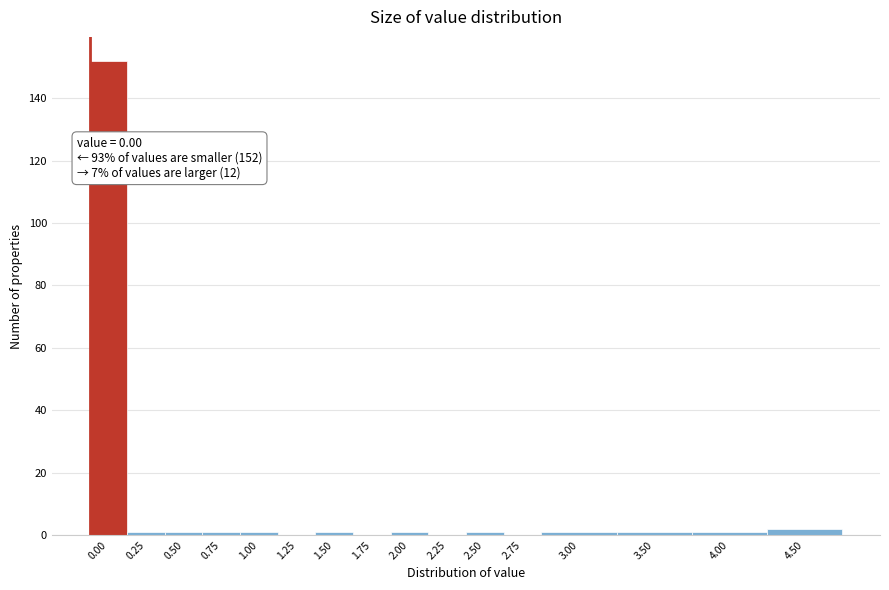

Reading left to right, transcribe all the data shown in this chart.

0.00=152	0.25=1	0.50=1	0.75=1	1.00=1	1.25=0	1.50=1	1.75=0	2.00=1	2.25=0	2.50=1	2.75=0	3.00=1	3.50=1	4.00=1	4.50=2